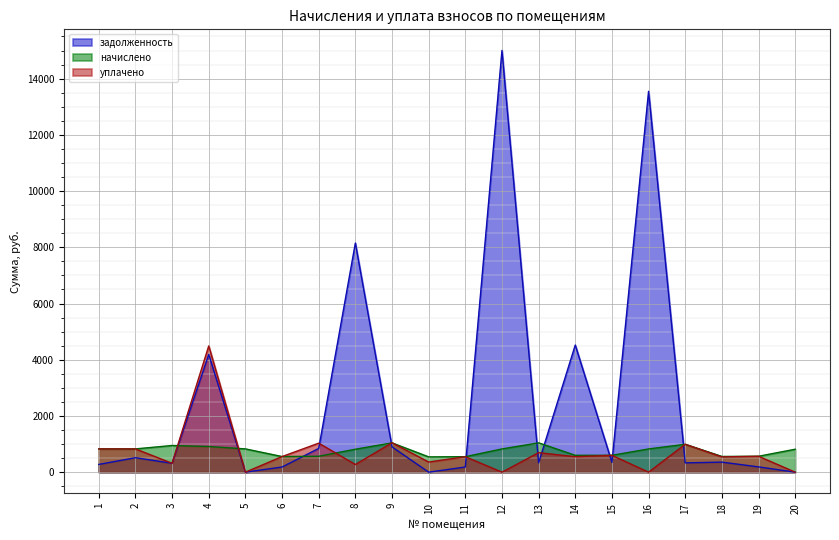

What is the average value of the уплачено series?

711.5